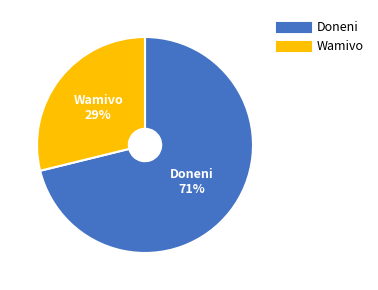

Combined, do Wamivo and Doneni account for over 50%?

Yes